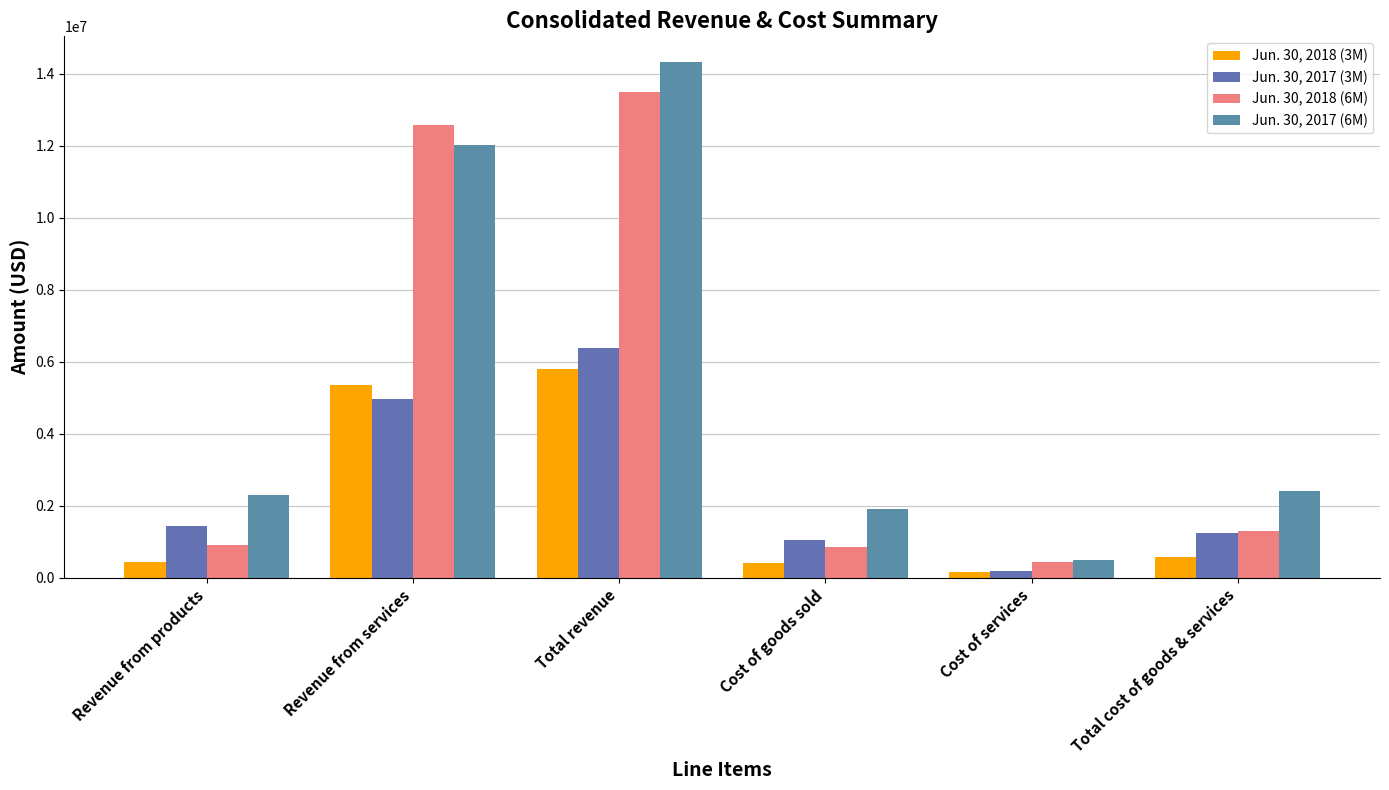

The Jun. 30, 2017 (6M) series shows 1915134 at Cost of goods sold. True or false?

True